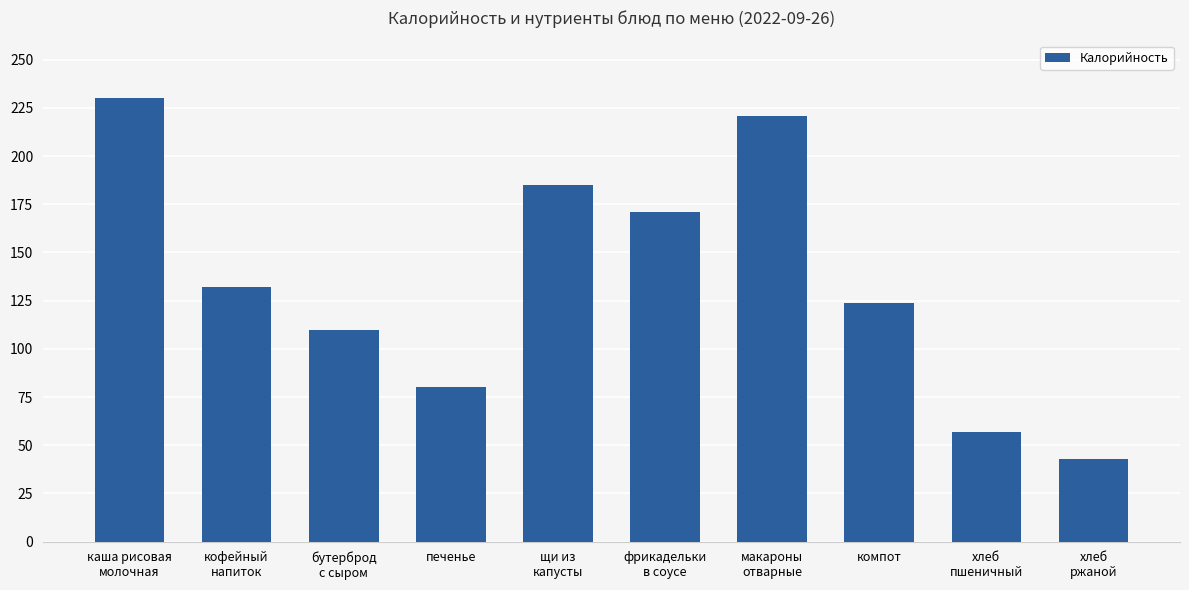

Reading left to right, list all the values displayed in this chart.

каша рисовая
молочная=230	кофейный
напиток=132	бутерброд
с сыром=110	печенье=80	щи из
капусты=185	фрикадельки
в соусе=171	макароны
отварные=221	компот=124	хлеб
пшеничный=57	хлеб
ржаной=43